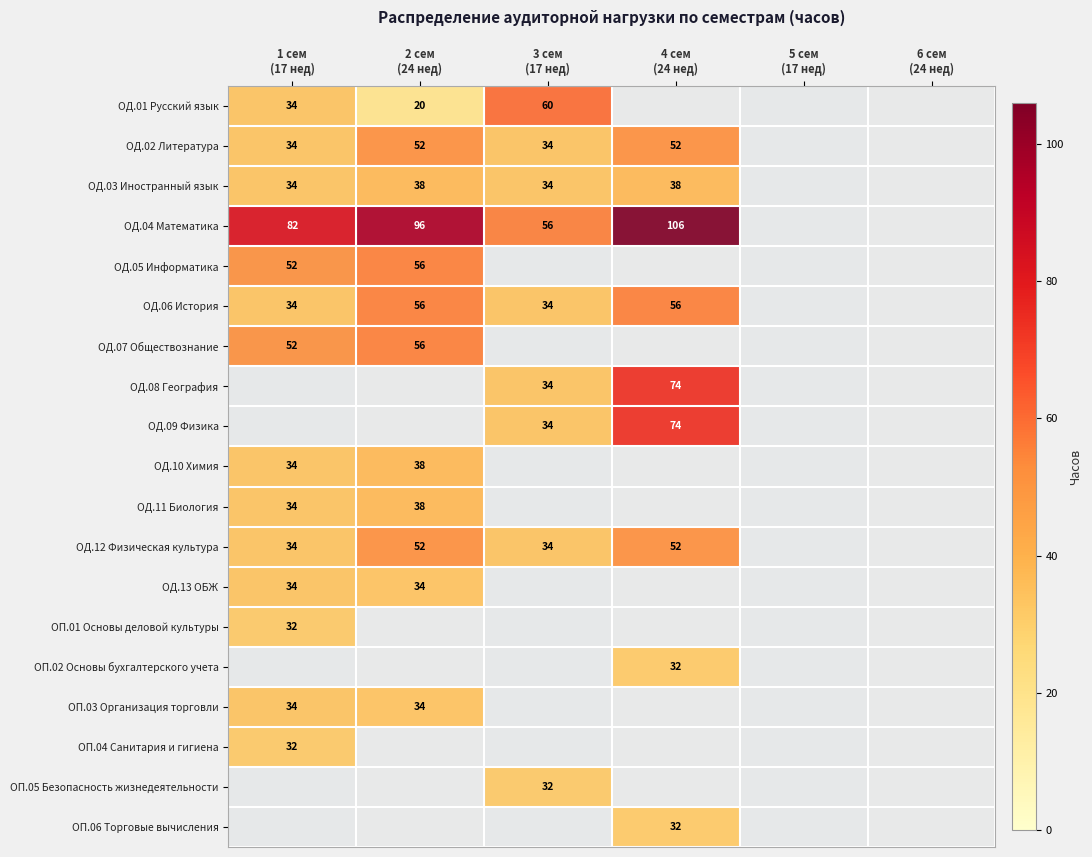

What is the sum of the ОД.06 История values at 3 сем (17 нед) and 1 сем (17 нед)?

68.0